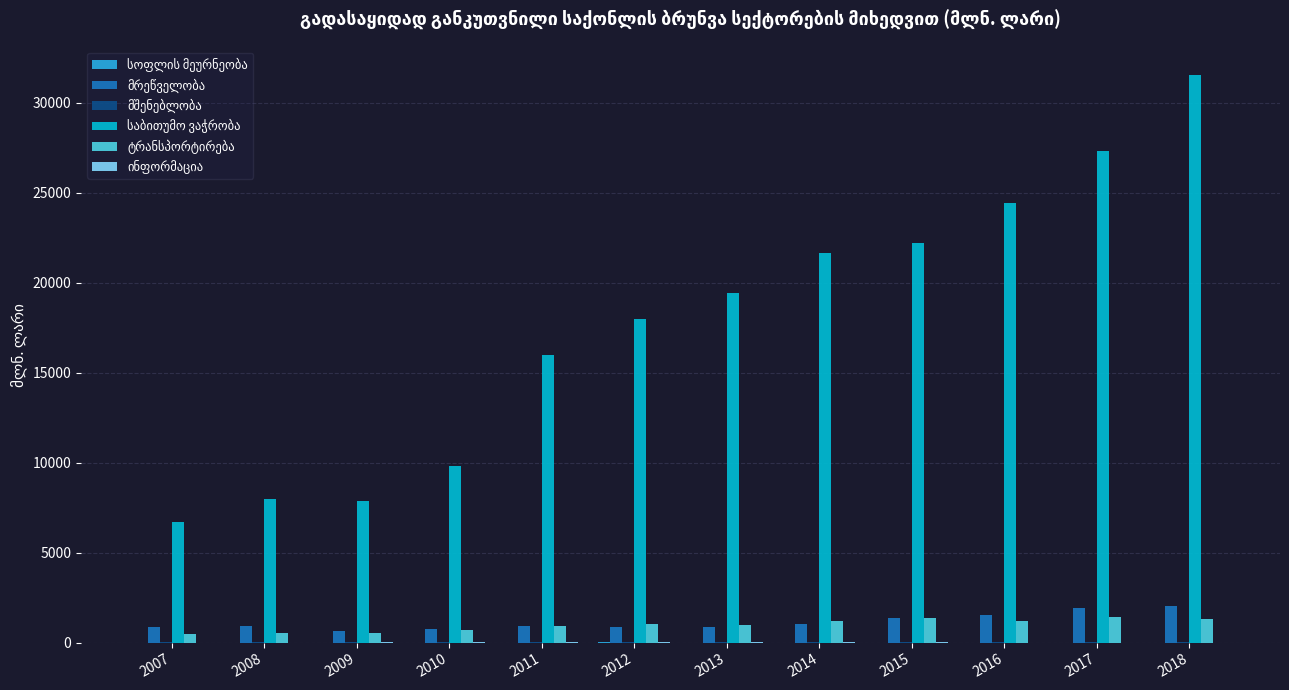

At which category is the sum across all series the highest?

2018